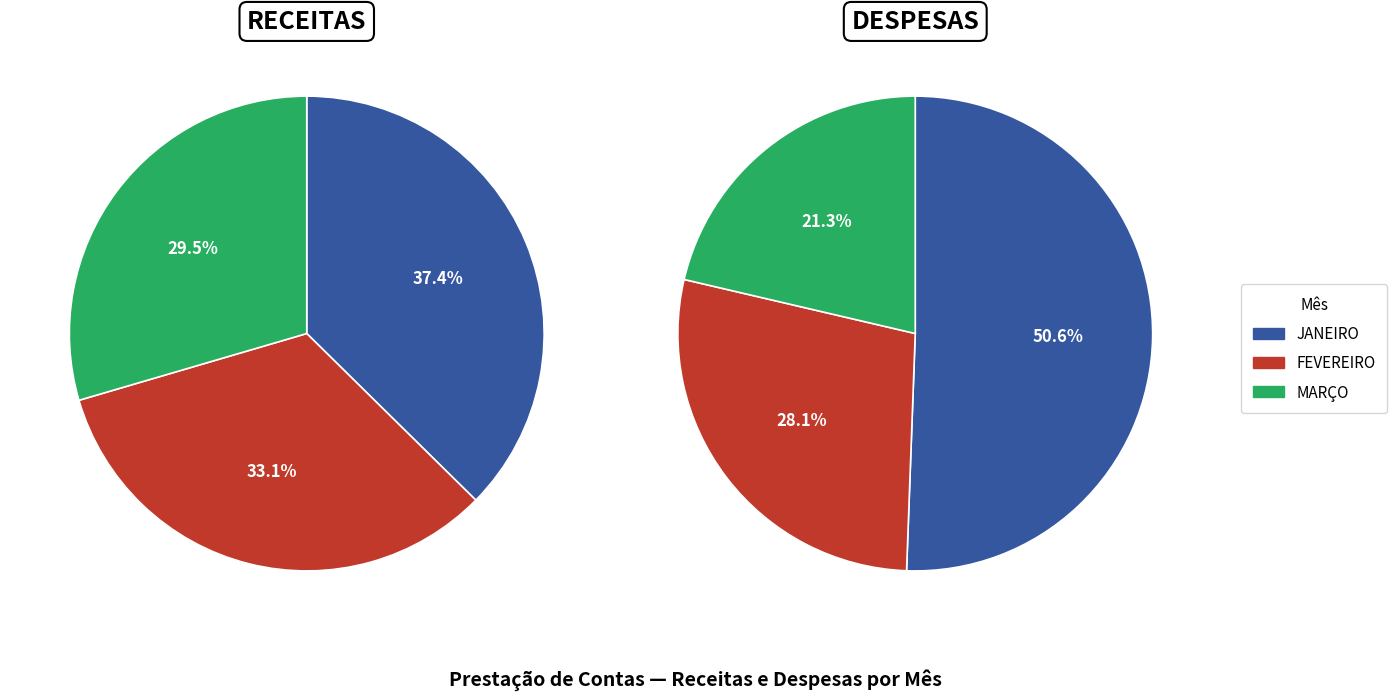

What portion of the pie excludes MARÇO?

70.5%